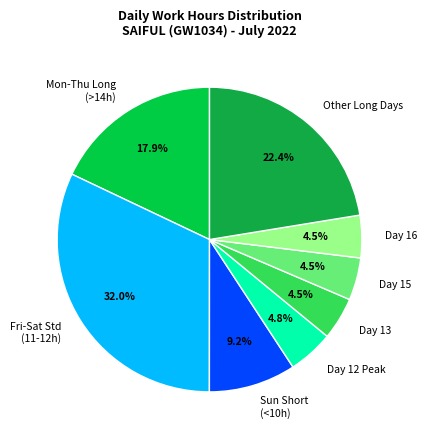

How many slices are in this pie chart?

8